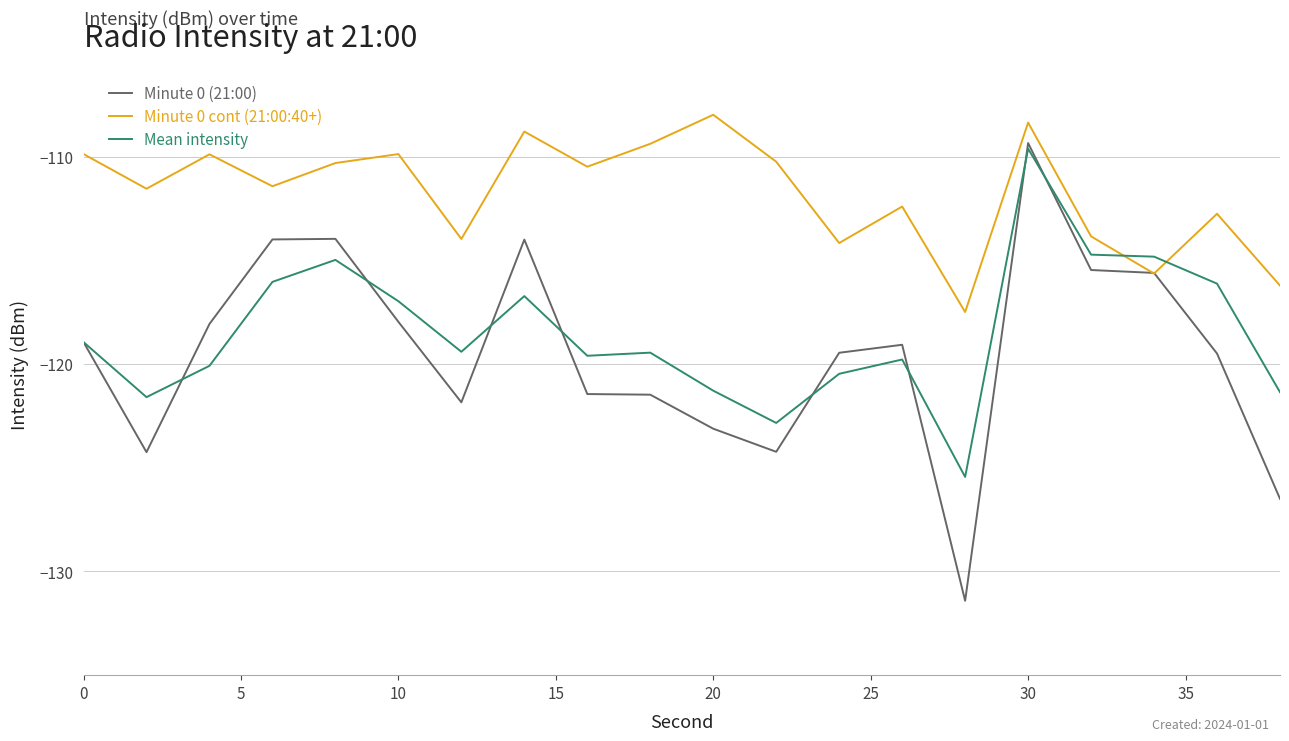

True or false: Minute 0 (21:00) and Mean intensity cross at least once.

True